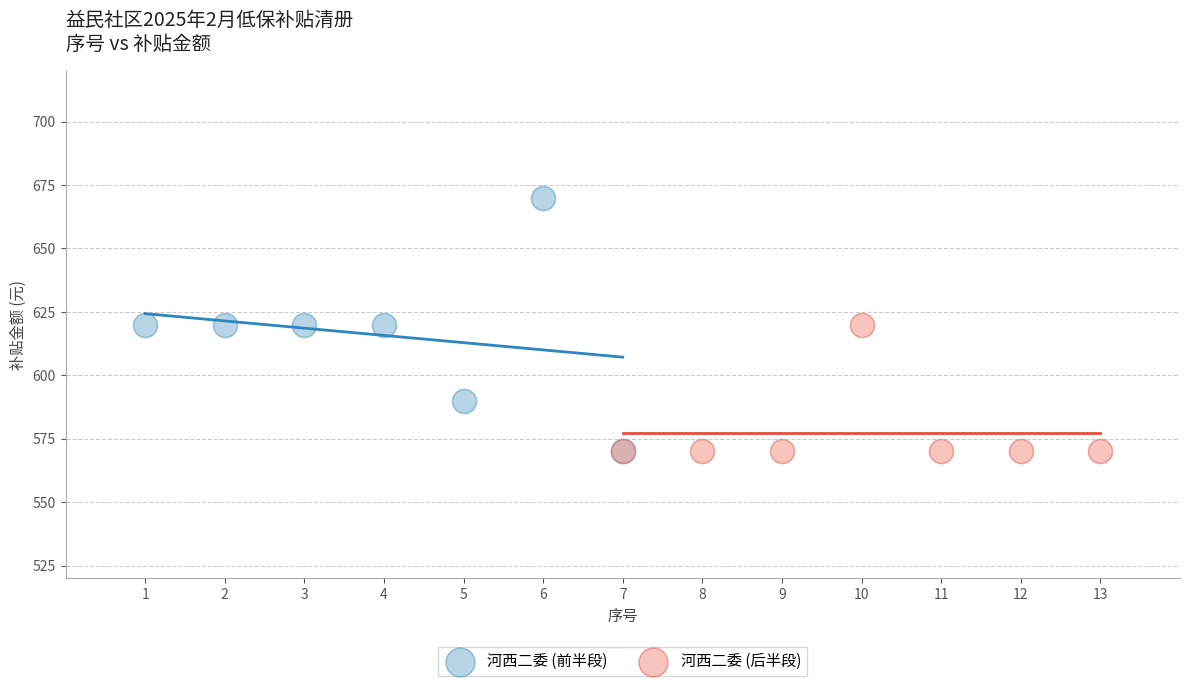

Which series has the largest Y range (max minus min)?

河西二委 (前半段)